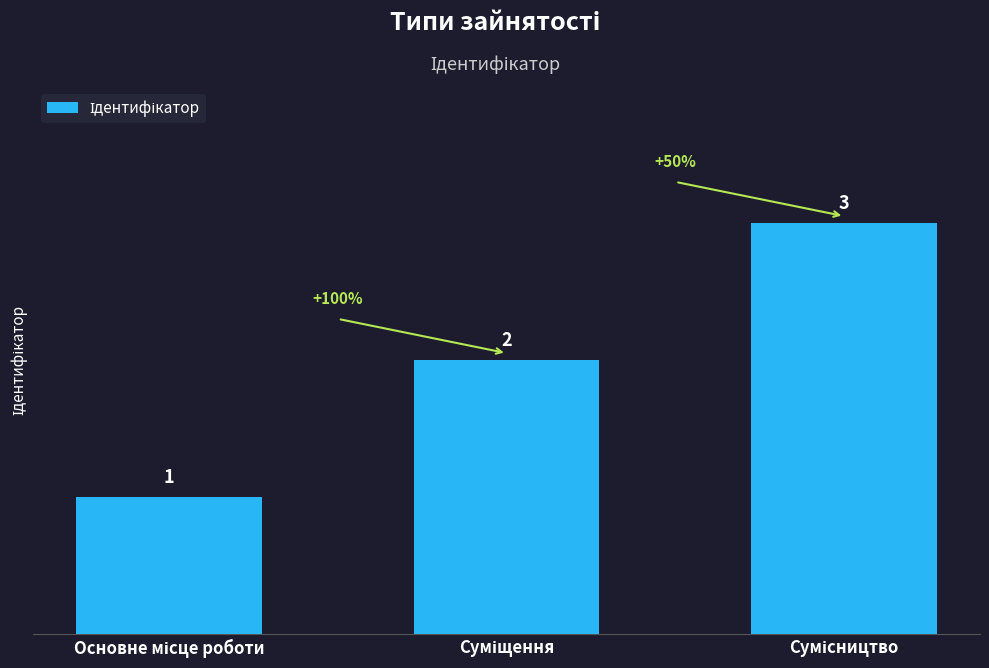

What is the greatest value displayed?

3